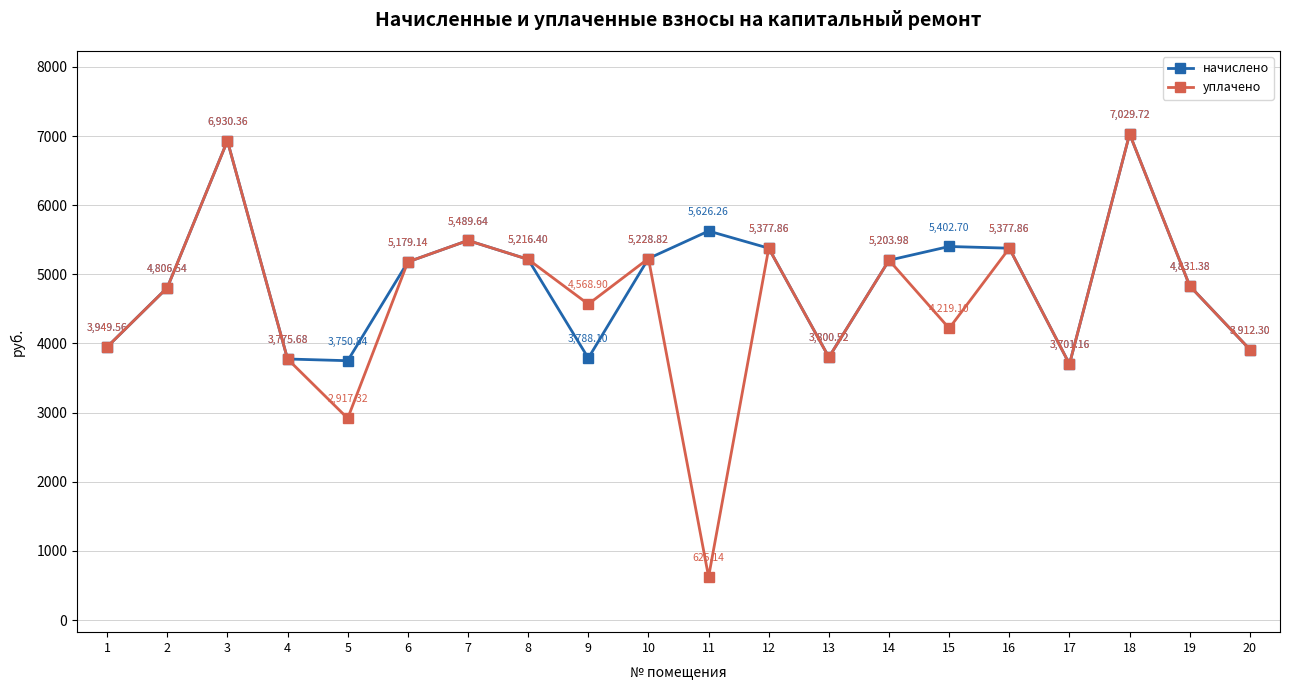

At how many categories does at least one series exceed 4208?

14